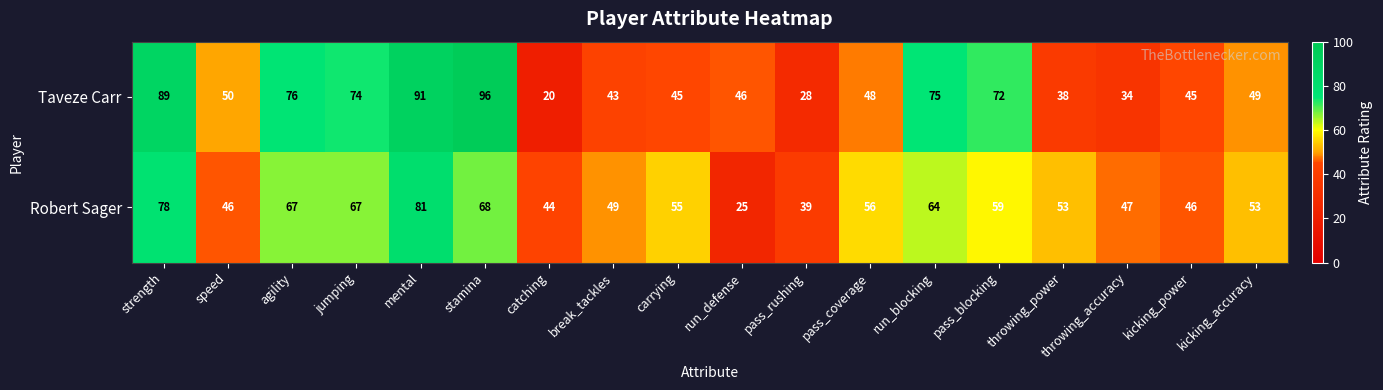

What is the difference between the maximum and minimum values in the Taveze Carr series?

76